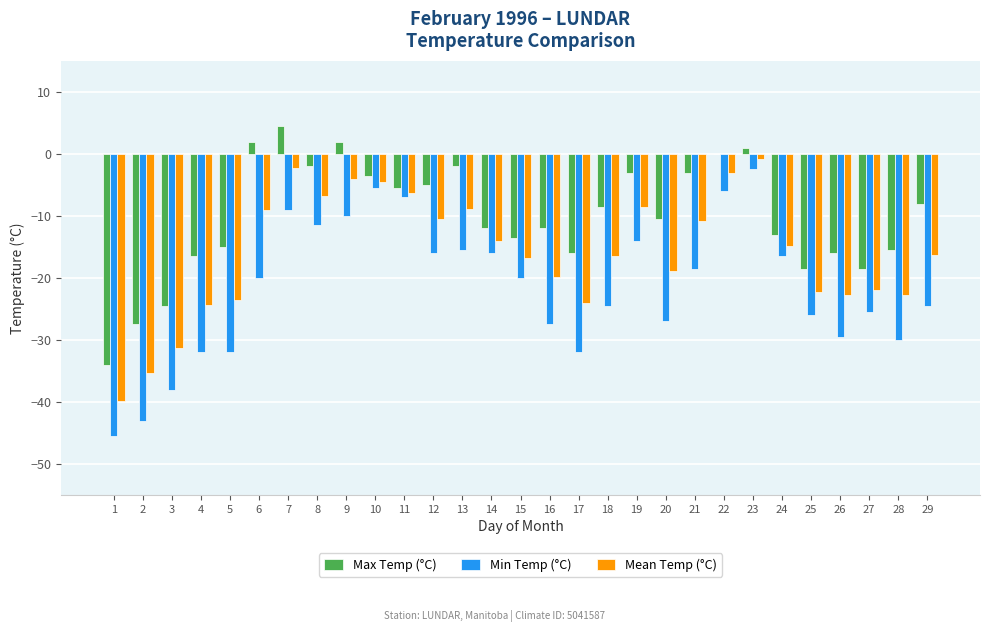

At which category is the sum across all series the highest?

23